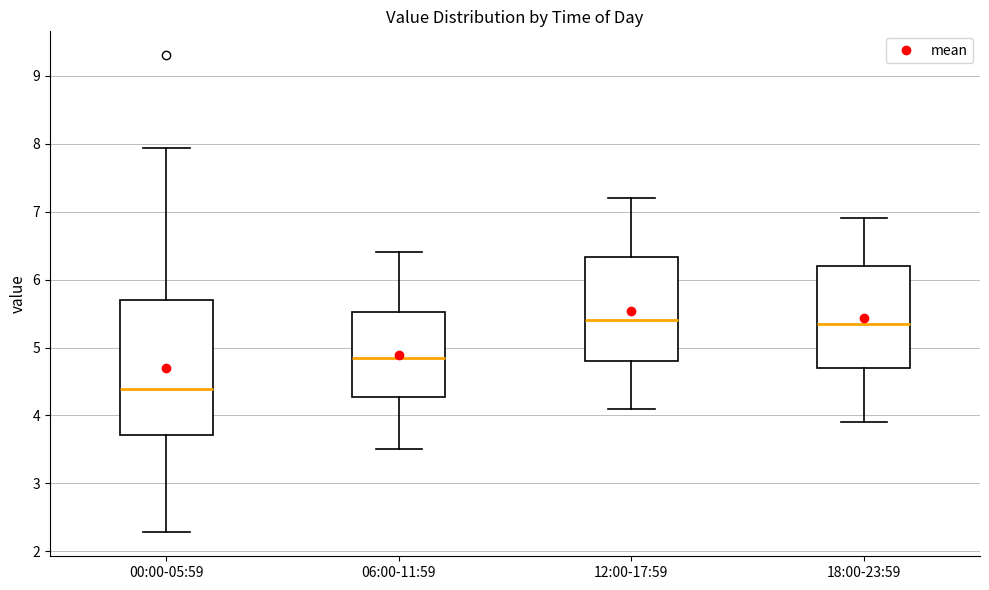

Reading left to right, read every box against the y-axis: the position of its median line, the range the box covers, and the ends of its whiskers. The values are not printed on the chart, so give them approximately, as read against the axis.

00:00-05:59: median 4.4, box 3.7 to 5.7, whiskers 2.3 to 7.9
06:00-11:59: median 4.9, box 4.3 to 5.5, whiskers 3.5 to 6.4
12:00-17:59: median 5.4, box 4.8 to 6.3, whiskers 4.1 to 7.2
18:00-23:59: median 5.4, box 4.7 to 6.2, whiskers 3.9 to 6.9